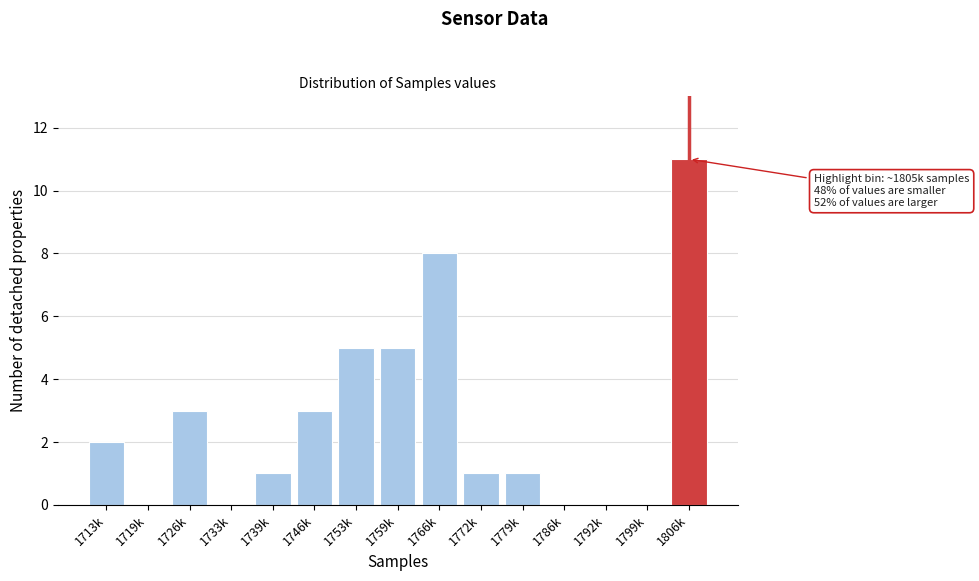

Reading left to right, list all the values displayed in this chart.

1713k=2	1719k=0	1726k=3	1733k=0	1739k=1	1746k=3	1753k=5	1759k=5	1766k=8	1772k=1	1779k=1	1786k=0	1792k=0	1799k=0	1806k=11